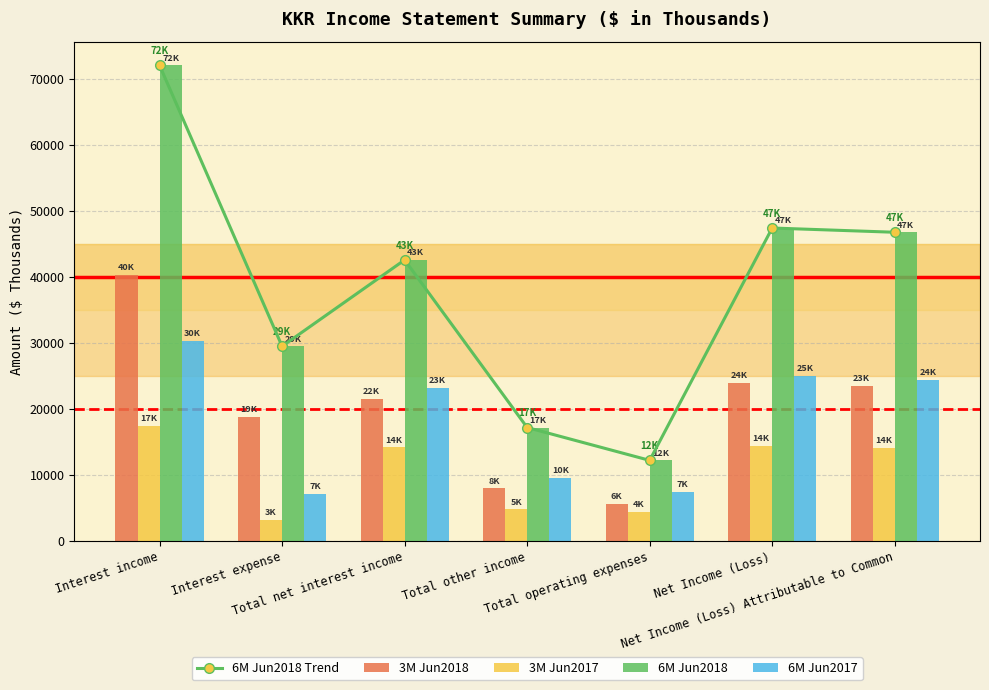

How many data points in 6M Jun2018 are less than 42569?

3